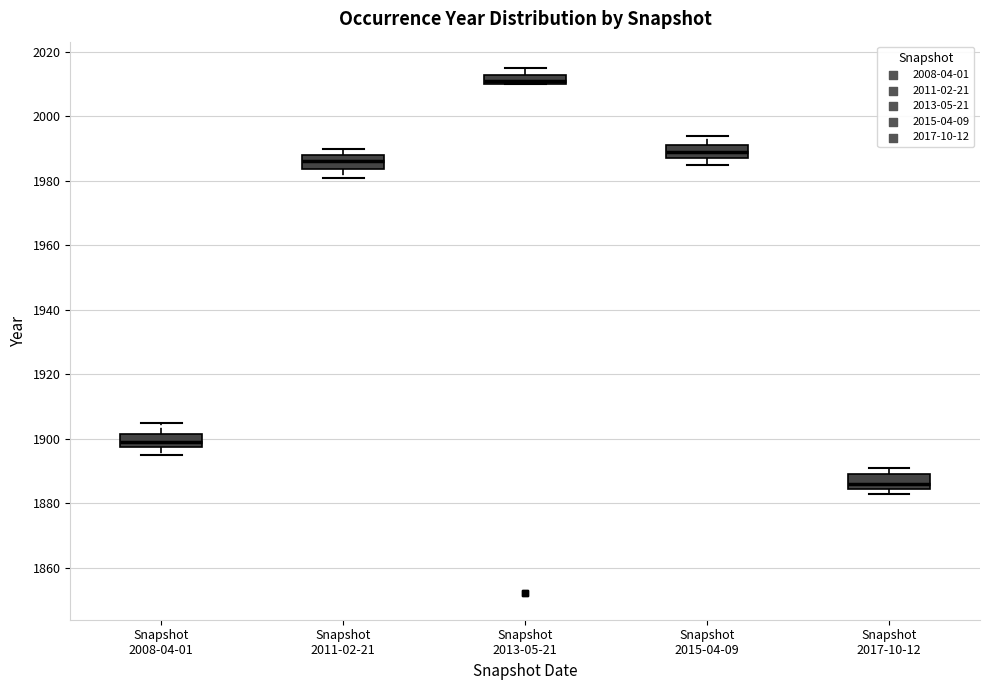

Which box has the highest median line?

Snapshot 2013-05-21